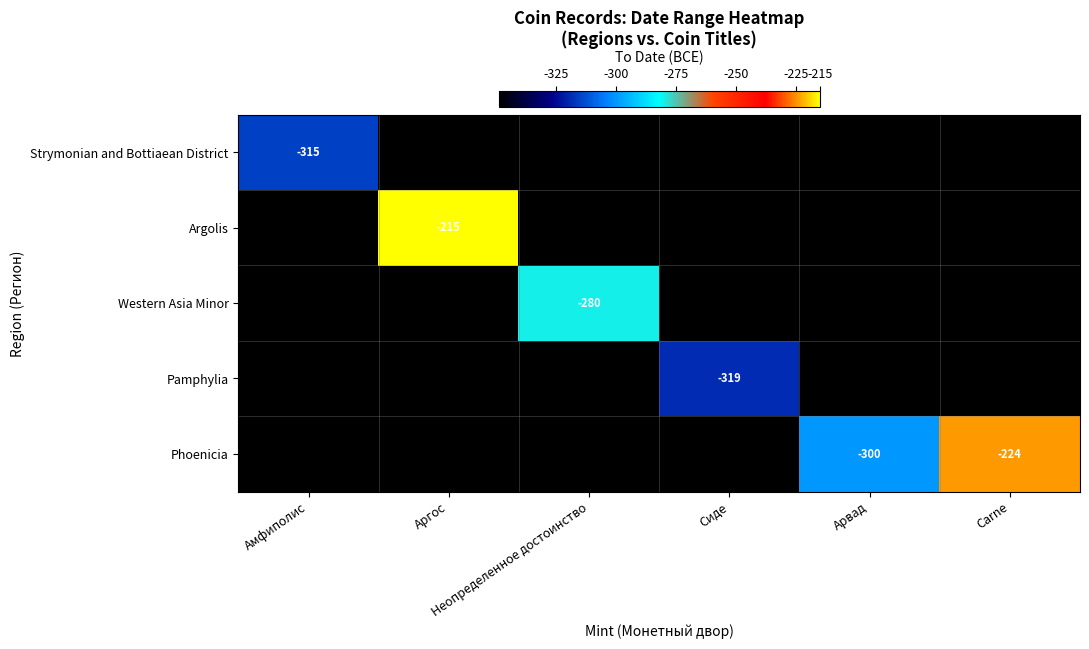

True or false: Phoenicia has a value of -349 at Сиде.

True